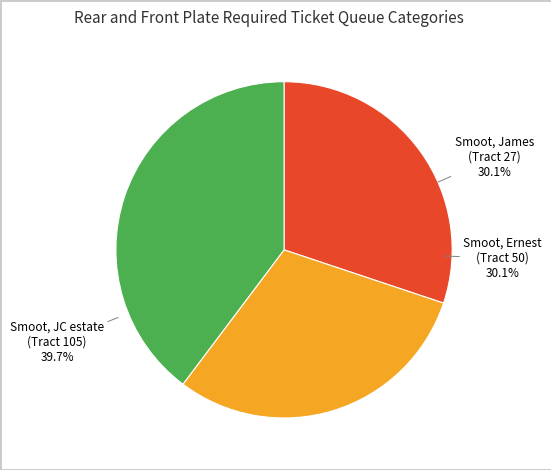

Is there a majority slice in this chart?

No